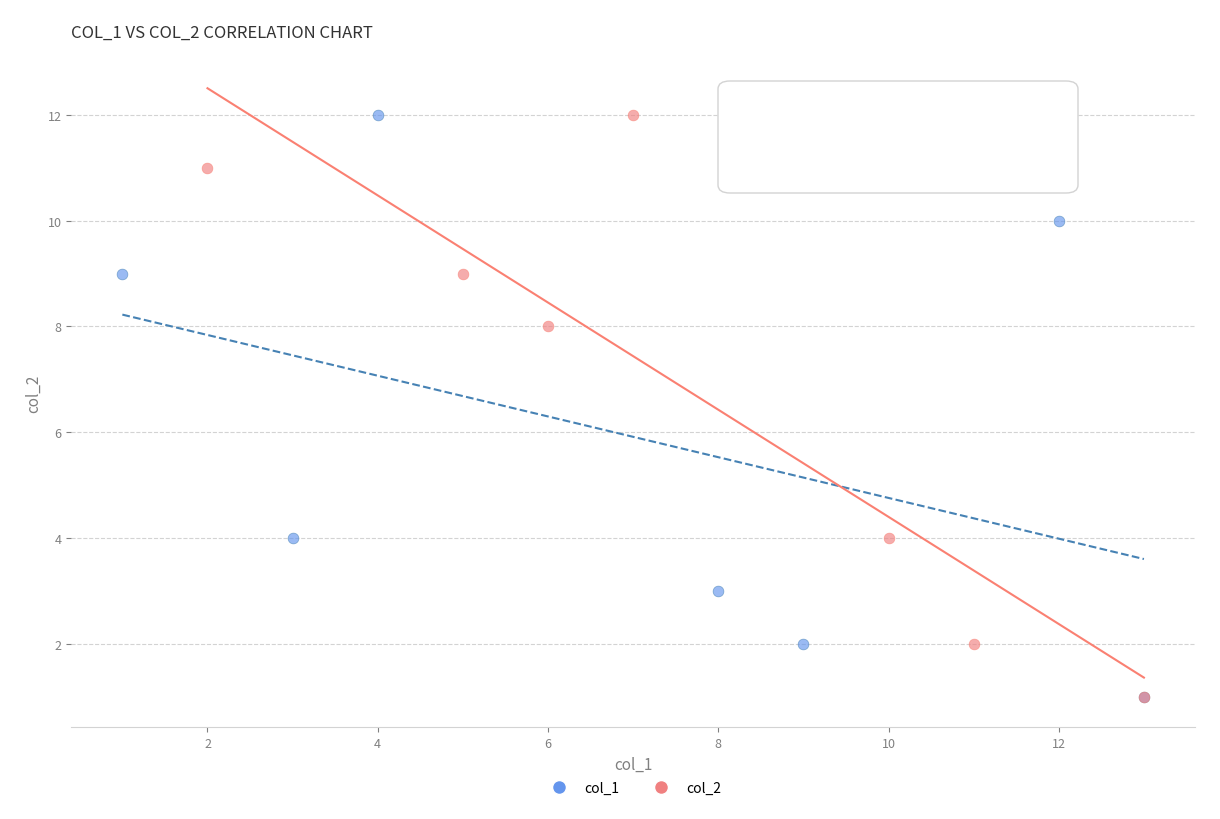

What are all the series names shown in the legend?

col_1, col_2